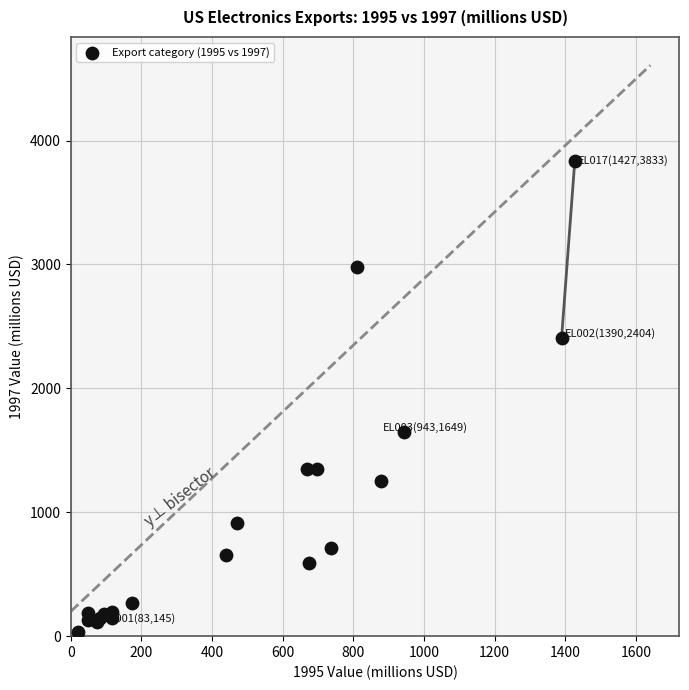

What Y value in the scatter plot is closest to 1935?

1648.7